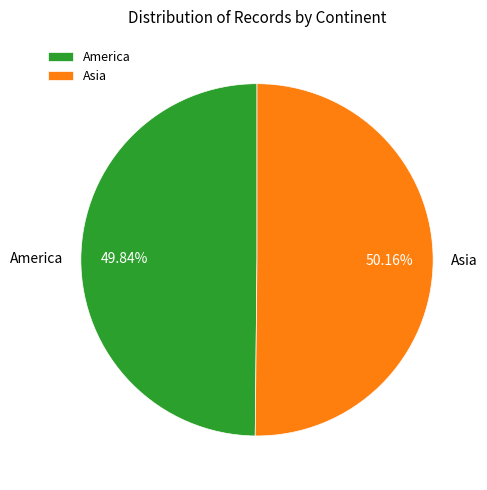

Is there any slice that represents more than half of the pie?

Yes